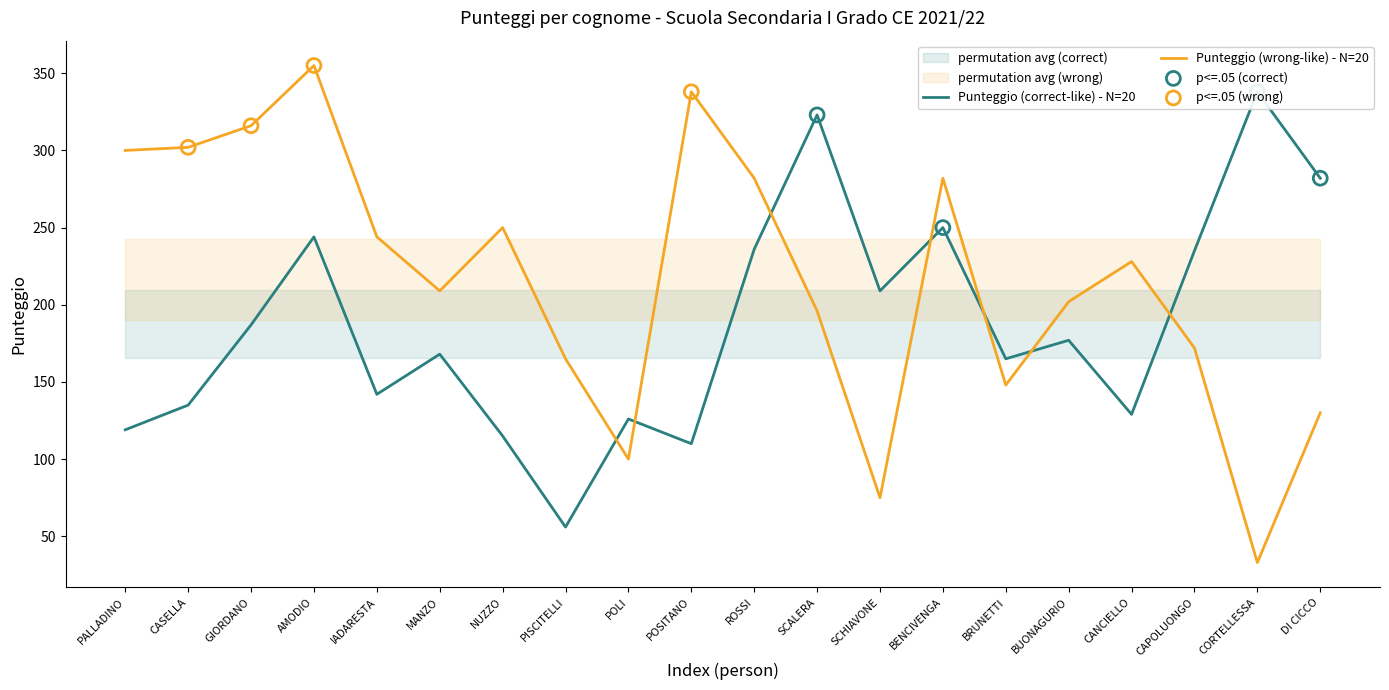

Is the value of Punteggio (wrong-like) at SCHIAVONE greater than the value of Punteggio (correct-like) at AMODIO?

No